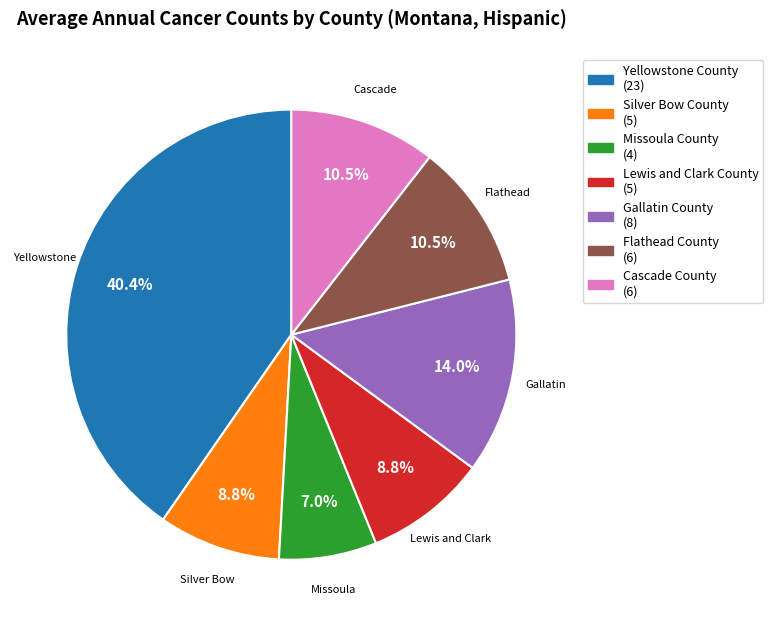

Approximately how many times larger is the value at Lewis and Clark County compared to Silver Bow County?

1.0